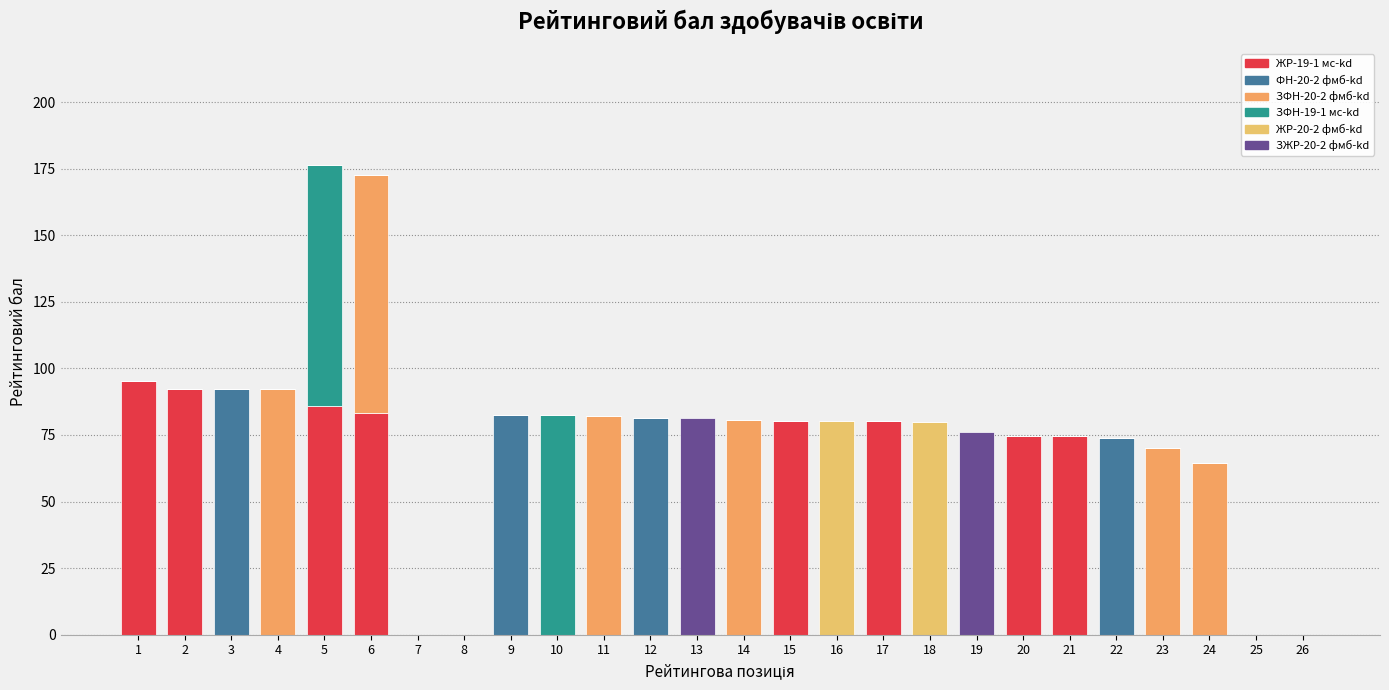

At how many categories does at least one series exceed 22?

22